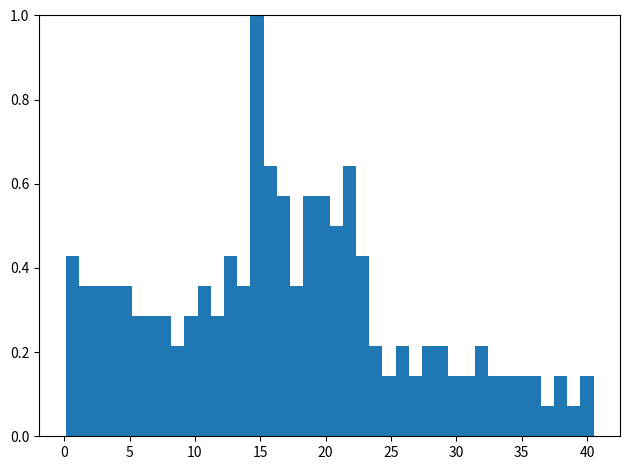

Around what value on the x-axis is the tallest bar? Give the approximate position of its centre, as read against the axis.

14.5